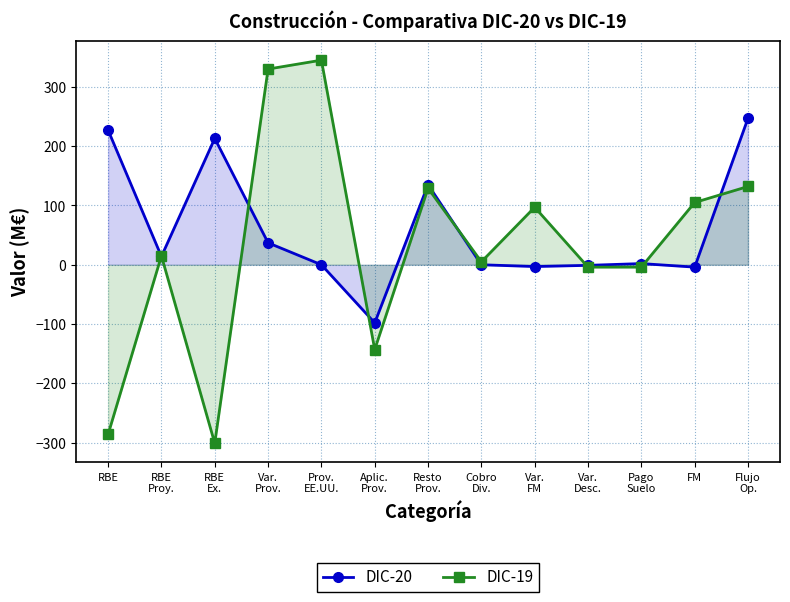

Which series has the widest spread of values?

DIC-19